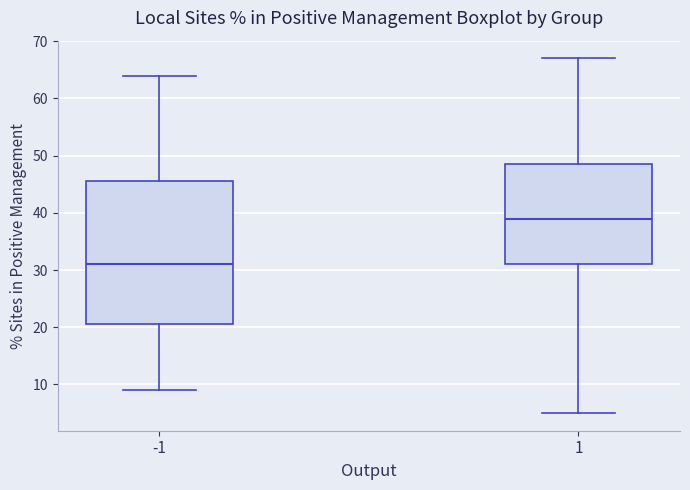

Which box is the tallest, from its lower edge to its upper edge?

-1